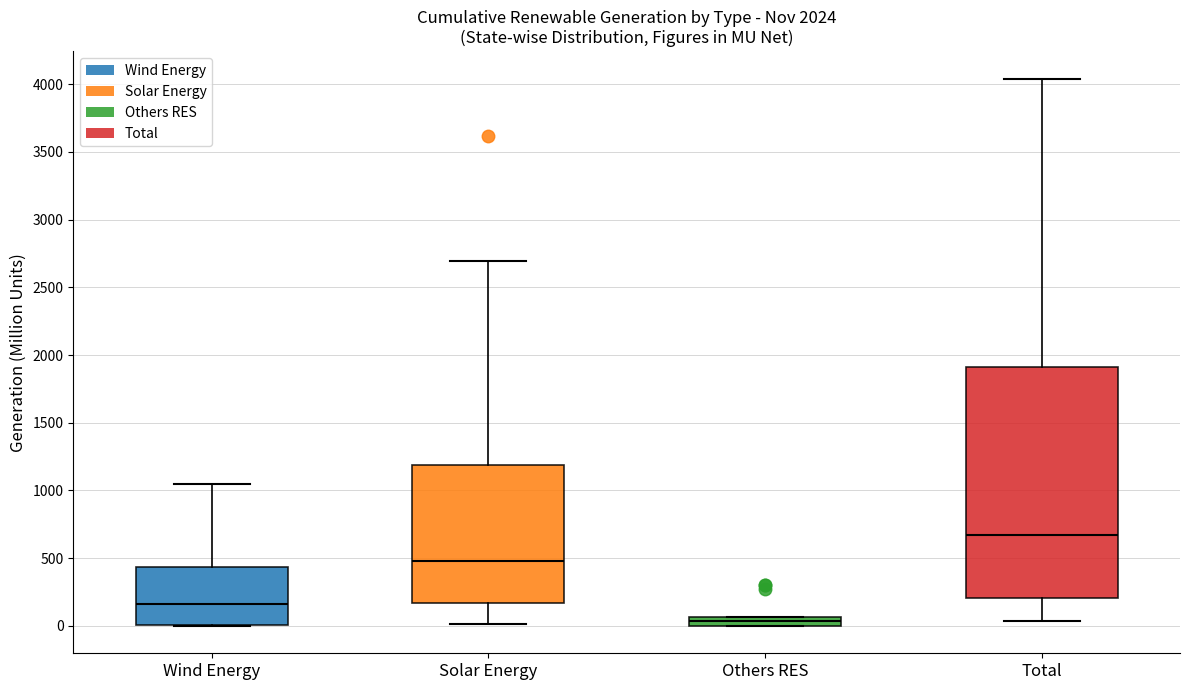

Which box is the tallest, from its lower edge to its upper edge?

Total